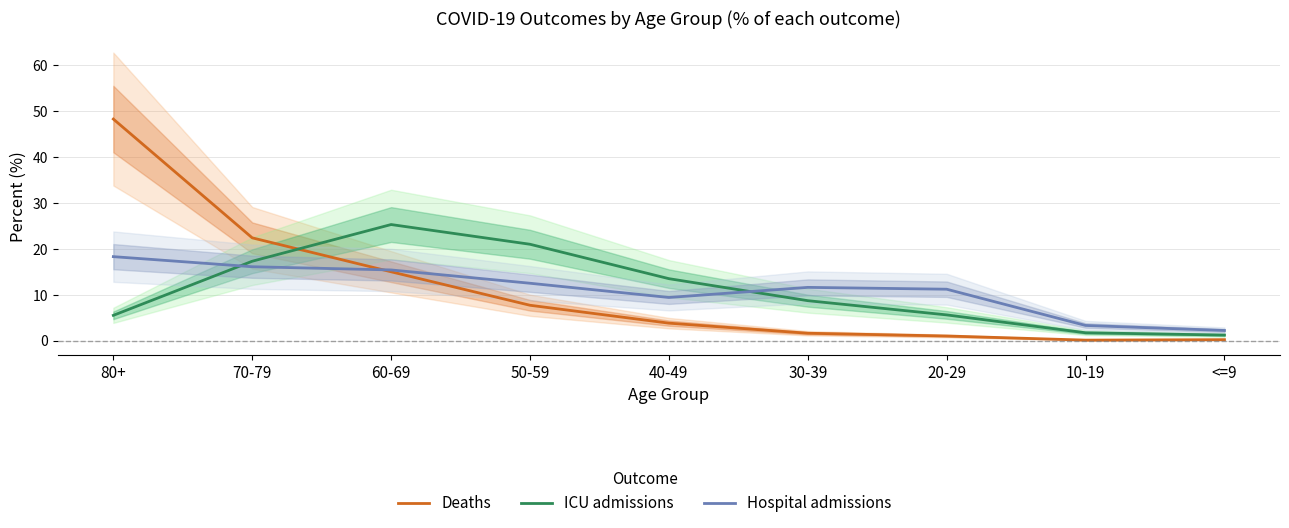

Rank the categories by ICU admissions value from lowest to highest.

<=9, 10-19, 80+, 20-29, 30-39, 40-49, 70-79, 50-59, 60-69